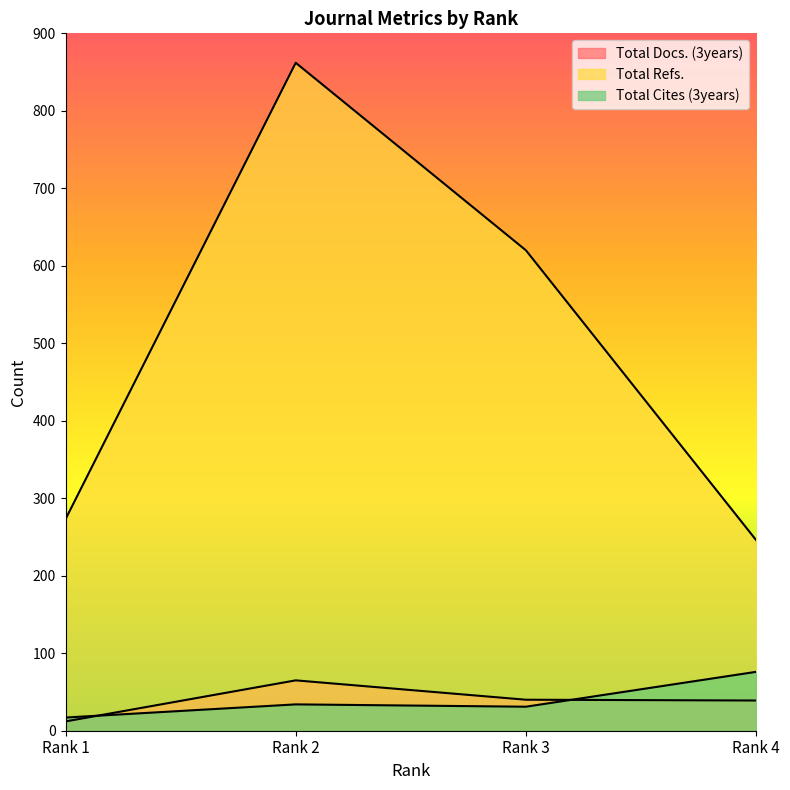

Which series has the largest total across all categories?

Total Refs.